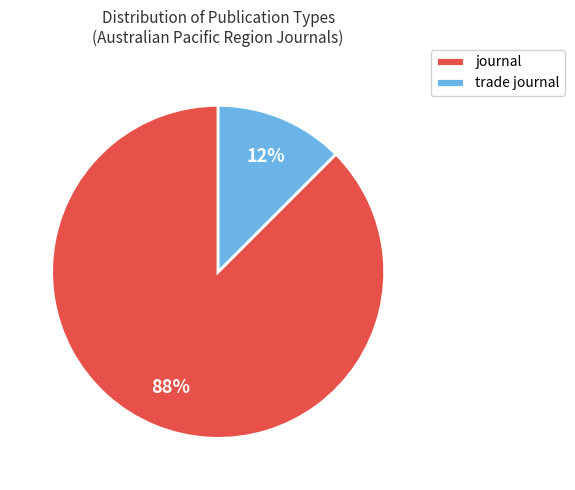

Rank the categories by value from lowest to highest.

trade journal, journal